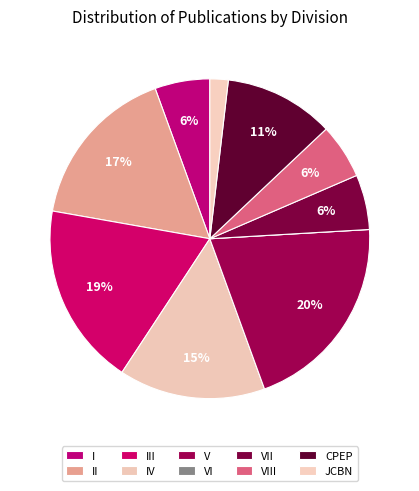

How many slices are in this pie chart?

10